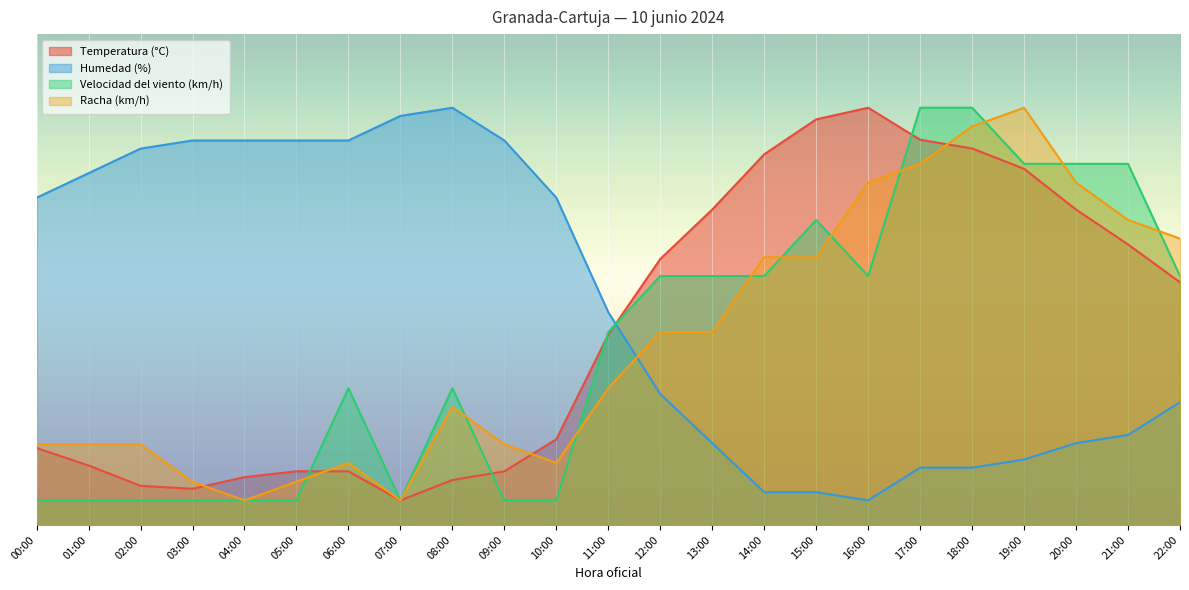

Reading right to left, transcribe all the data shown in this chart.

Temperatura (°C): 49.4	57.1	64.3	72.6	76.7	78.5	85.0	82.6	75.5	64.3	54.2	38.8	17.4	10.9	9.1	5.0	10.9	10.9	9.7	7.4	8.0	12.1	15.7
Humedad (%): 25.0	18.3	16.7	13.3	11.7	11.7	5.0	6.7	6.7	16.7	26.7	43.3	66.7	78.3	85.0	83.3	78.3	78.3	78.3	78.3	76.7	71.7	66.7
Velocidad del viento (km/h): 50.7	73.6	73.6	73.6	85.0	85.0	50.7	62.1	50.7	50.7	50.7	39.3	5.0	5.0	27.9	5.0	27.9	5.0	5.0	5.0	5.0	5.0	5.0
Racha (km/h): 58.3	62.1	69.8	85.0	81.2	73.6	69.8	54.5	54.5	39.3	39.3	27.9	12.6	16.4	24.0	5.0	12.6	8.8	5.0	8.8	16.4	16.4	16.4